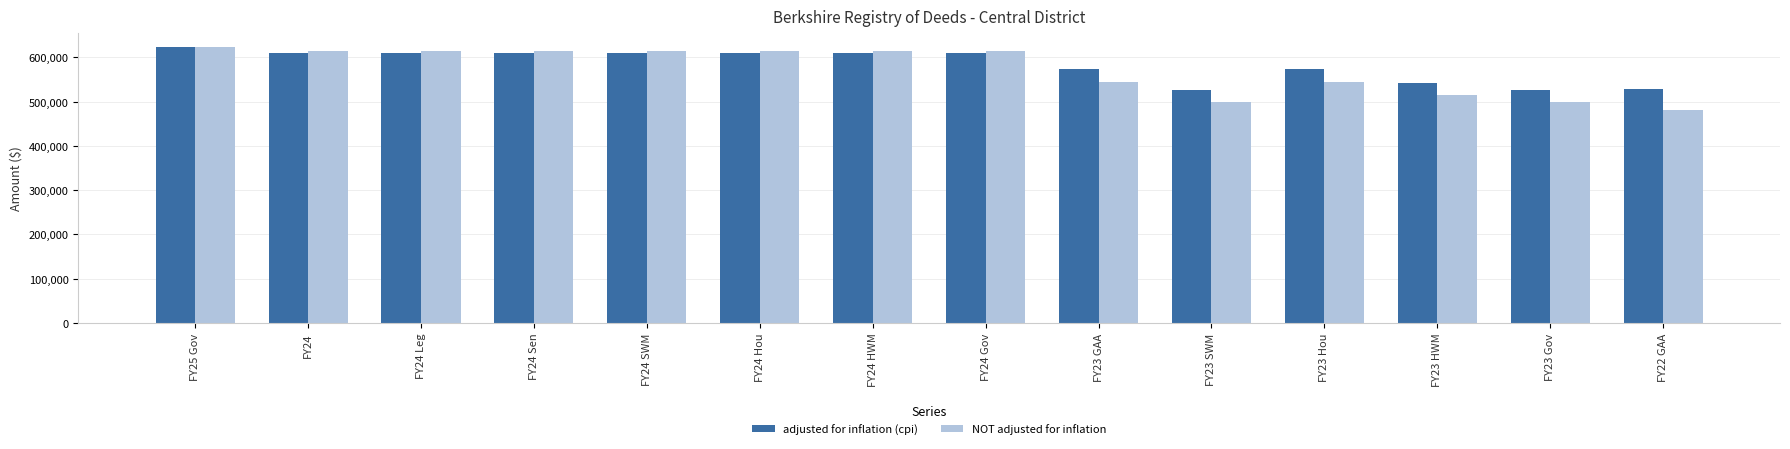

What is the spread (max minus min) of values at FY24 SWM?

5386